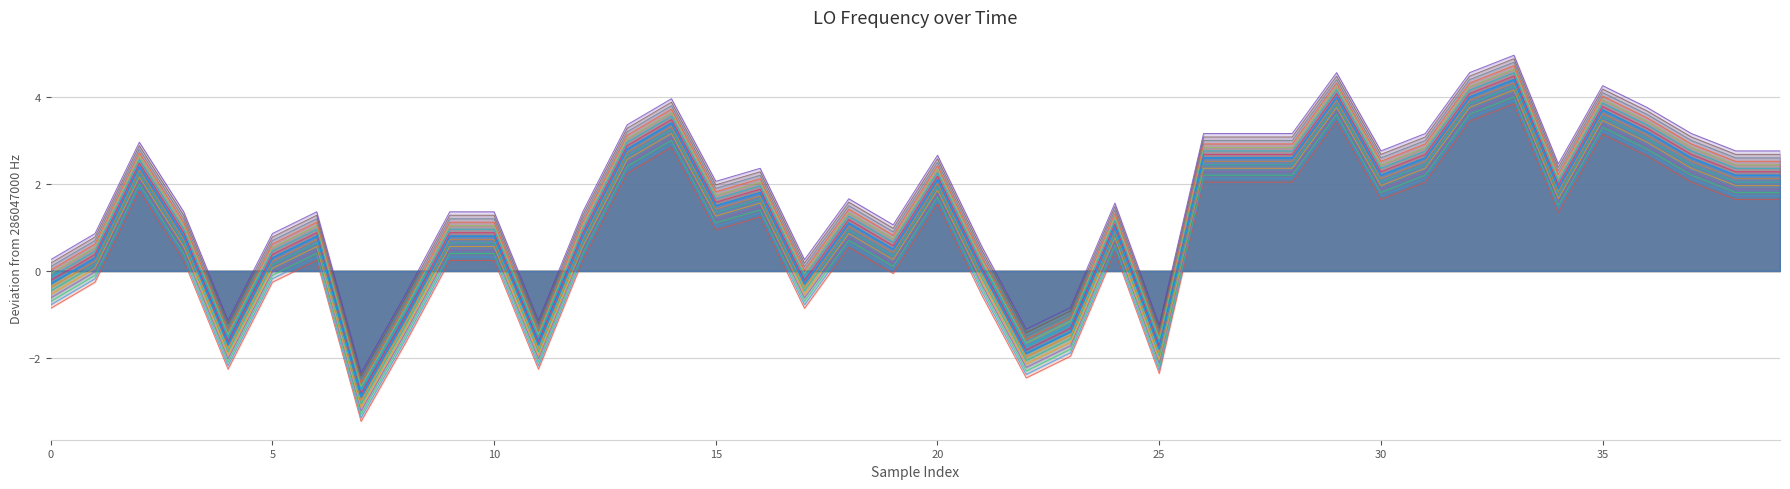

Which label corresponds to the largest value in the chart?

33